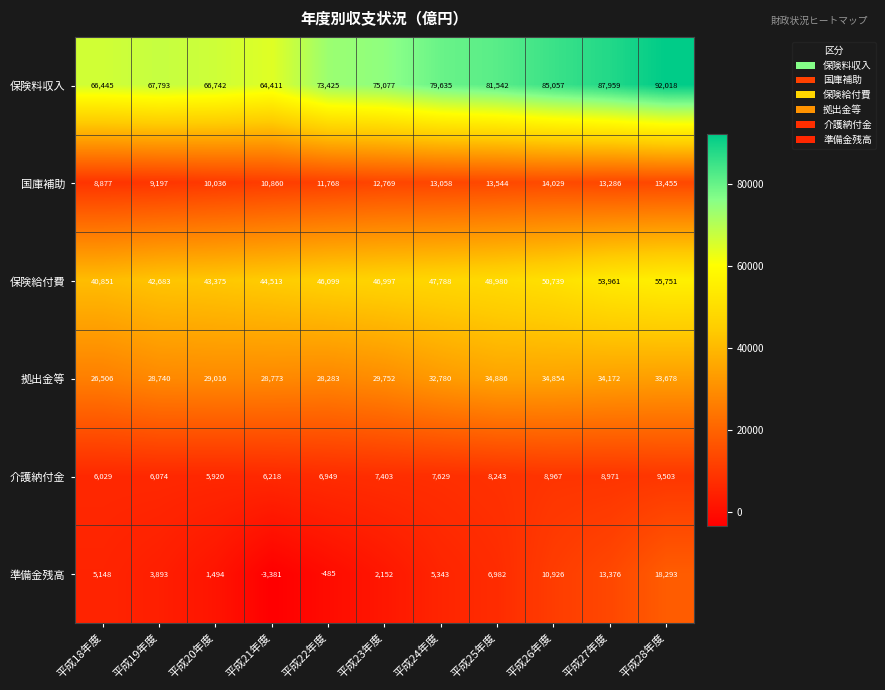

The 拠出金等 series shows 28283 at 平成22年度. True or false?

True